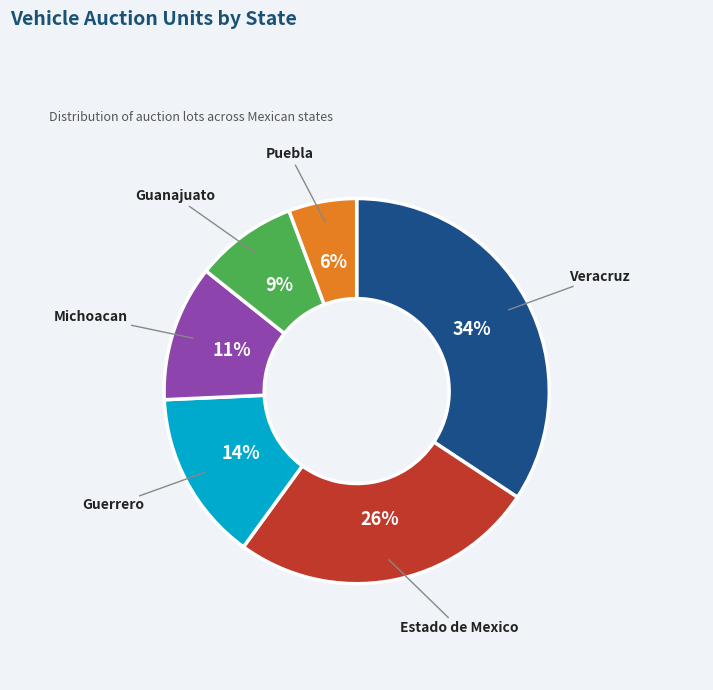

Is there a majority slice in this chart?

No